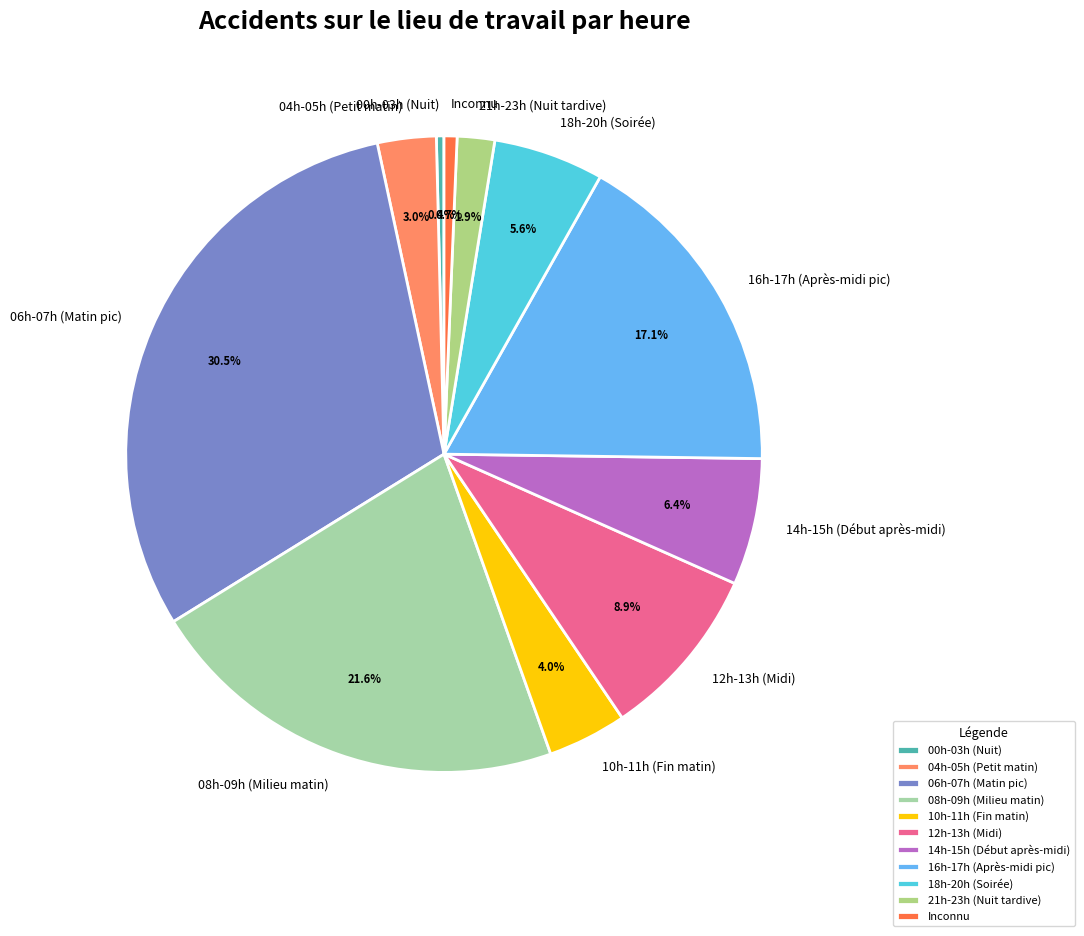

How many slices are in this pie chart?

11